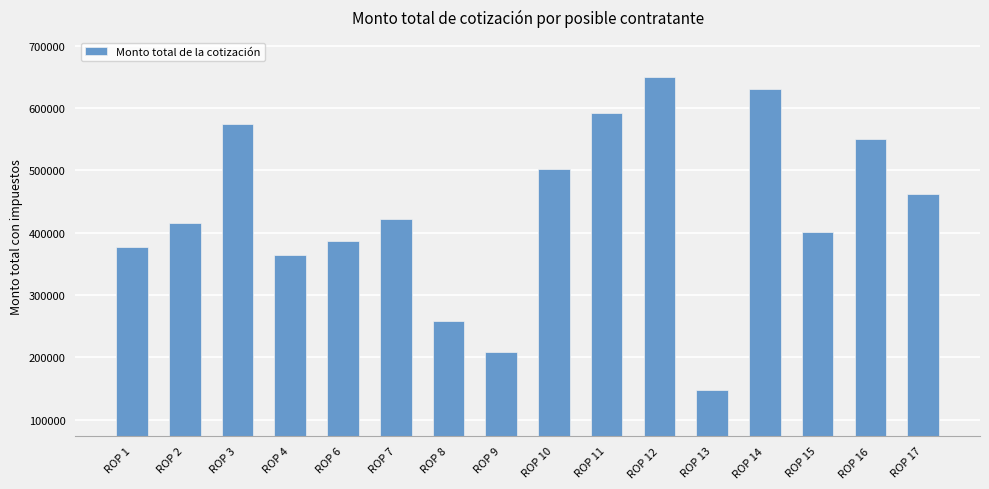

Is it true that the value at ROP 15 is 85428.2?

False